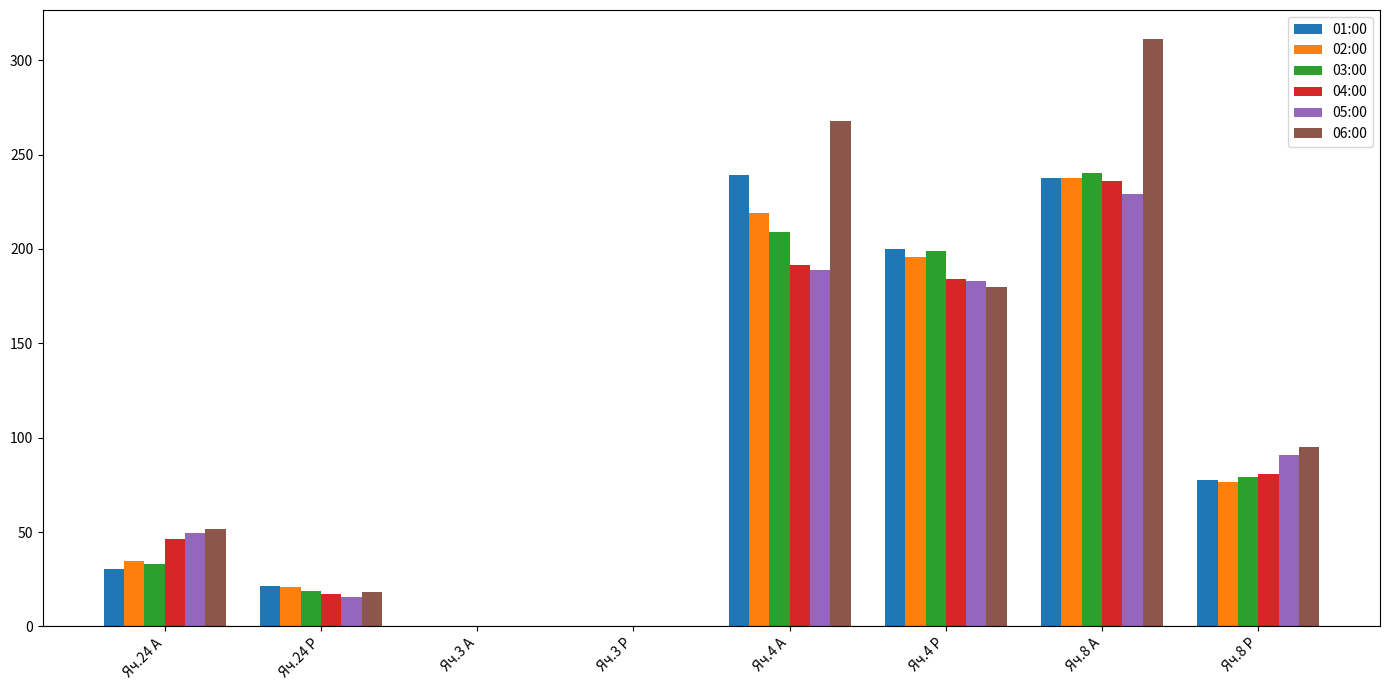

Is it true that 03:00 equals 18.7 at Яч.24 Р?

True